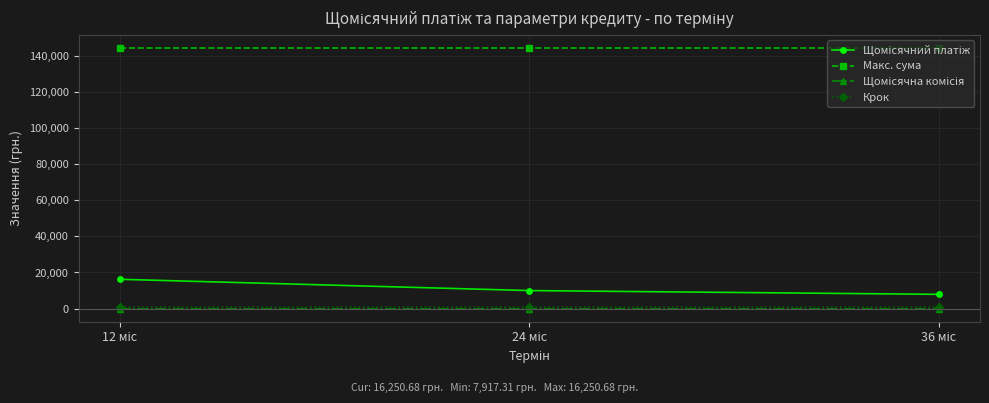

What is the value of the Макс. сума point at the 1st from the left?

144230.8